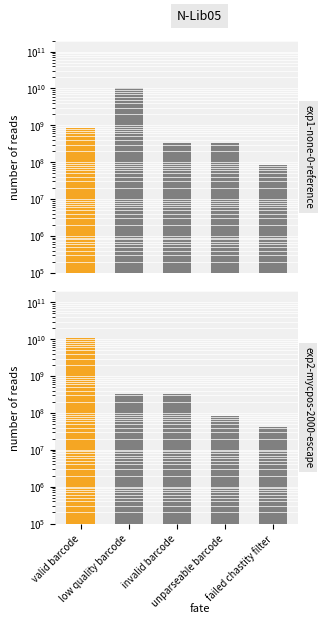

Rank the series by their maximum value, from highest to lowest.

exp1-none-0-reference, exp2-mycpos-2000-escape